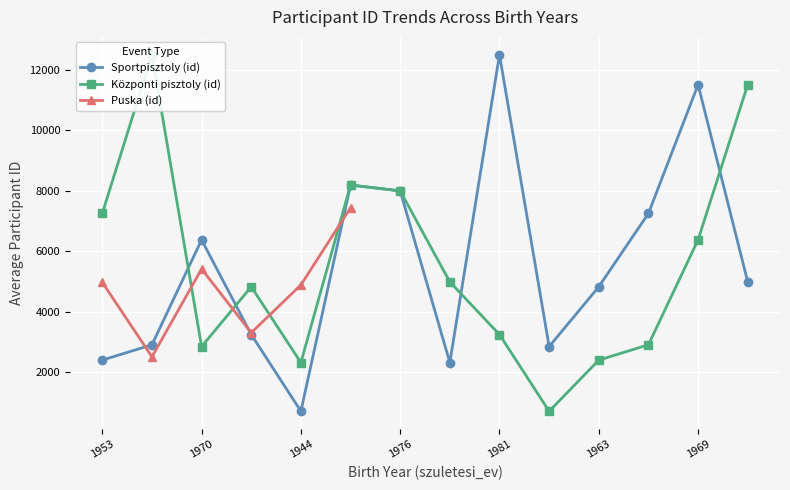

At which label does Sportpisztoly (id) first exceed 4992?

1970